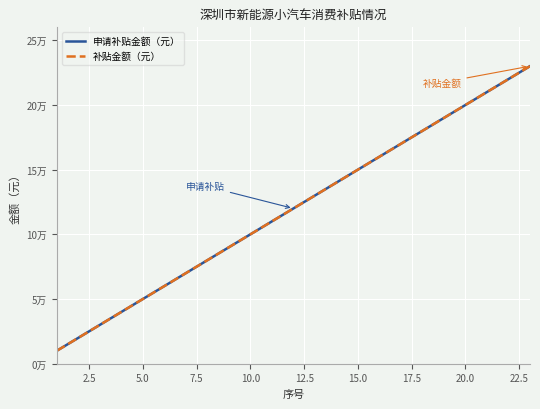

True or false: 补贴金额（元） and 申请补贴金额（元） cross at least once.

False